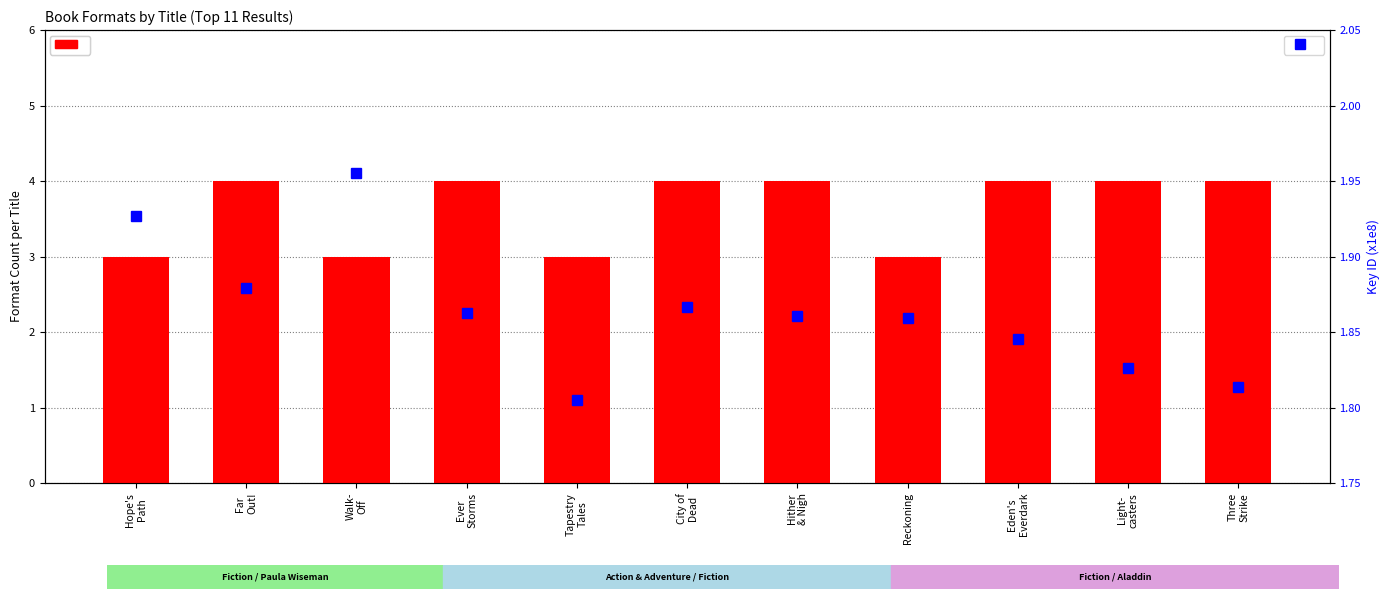

Which series has the largest total across all categories?

count